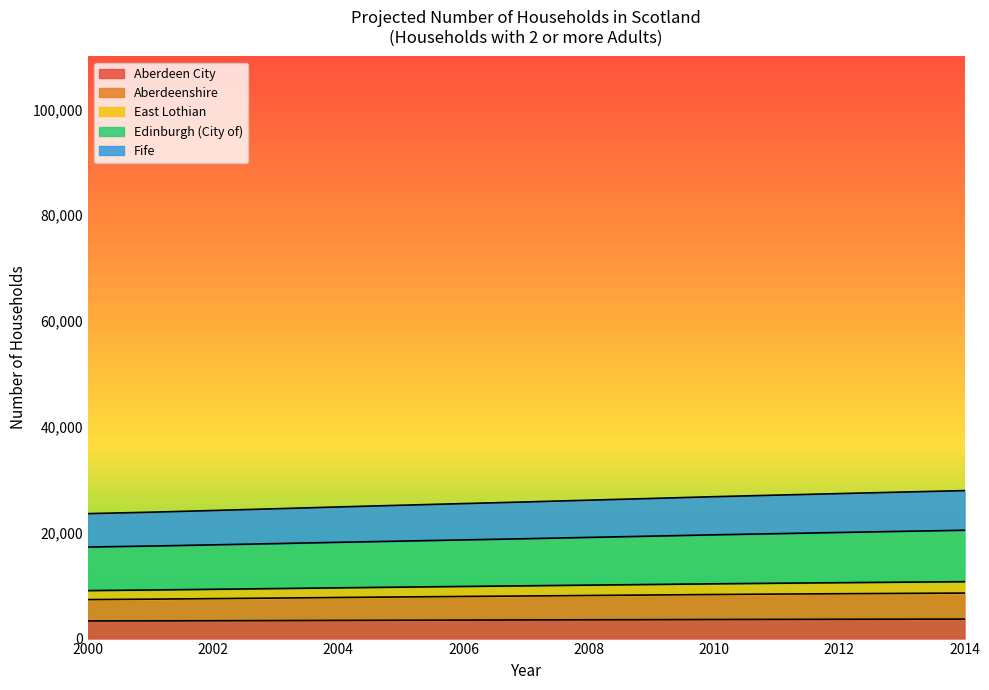

What is the minimum value for Aberdeen City?

3332